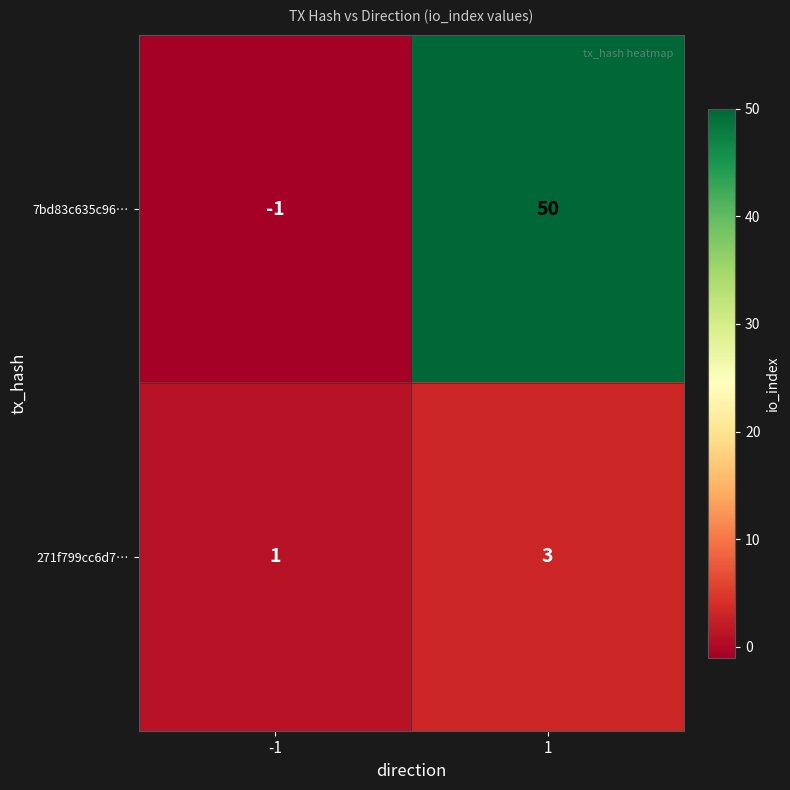

Which series has the widest spread of values?

7bd83c635c96…